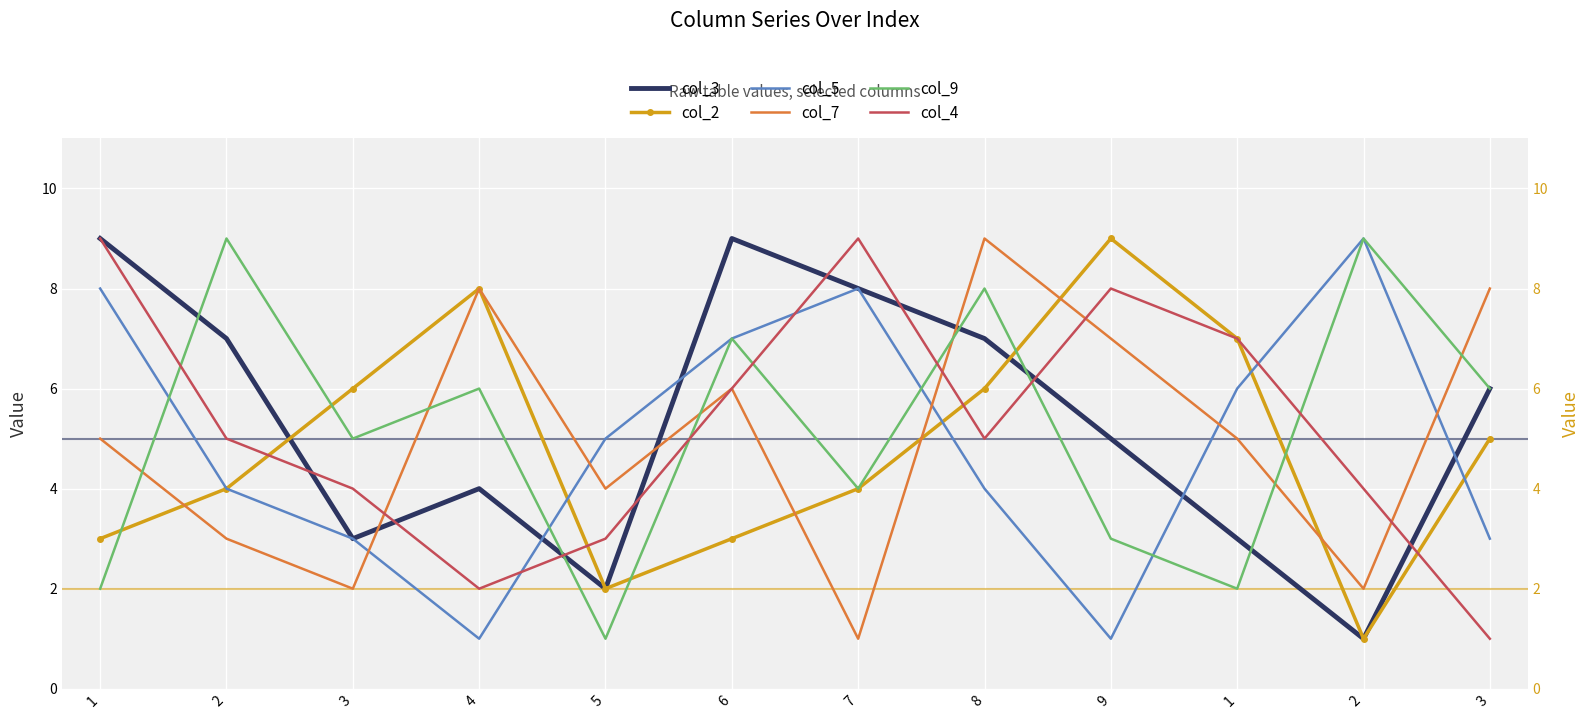

Where do col_3 and col_5 first cross each other?

4 and 5